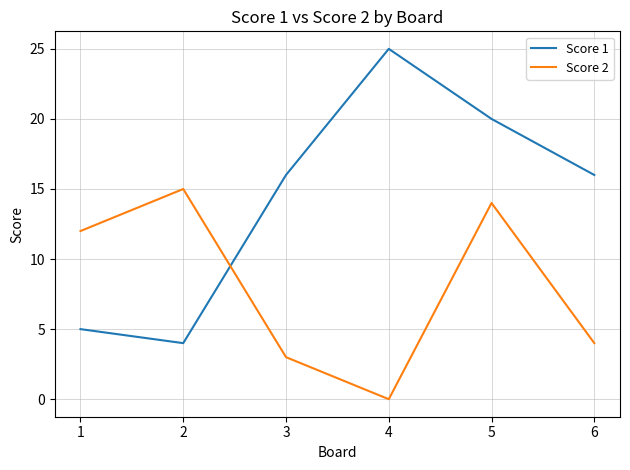

Which label corresponds to the largest value in the chart?

4